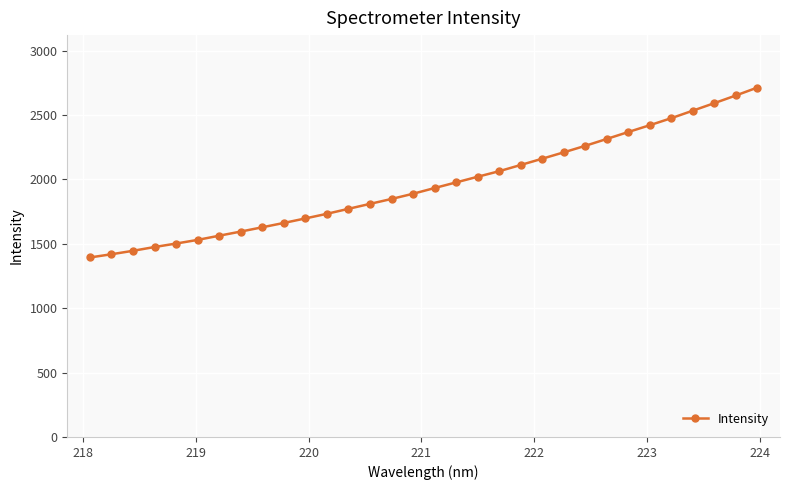

What is the average value?

1961.6